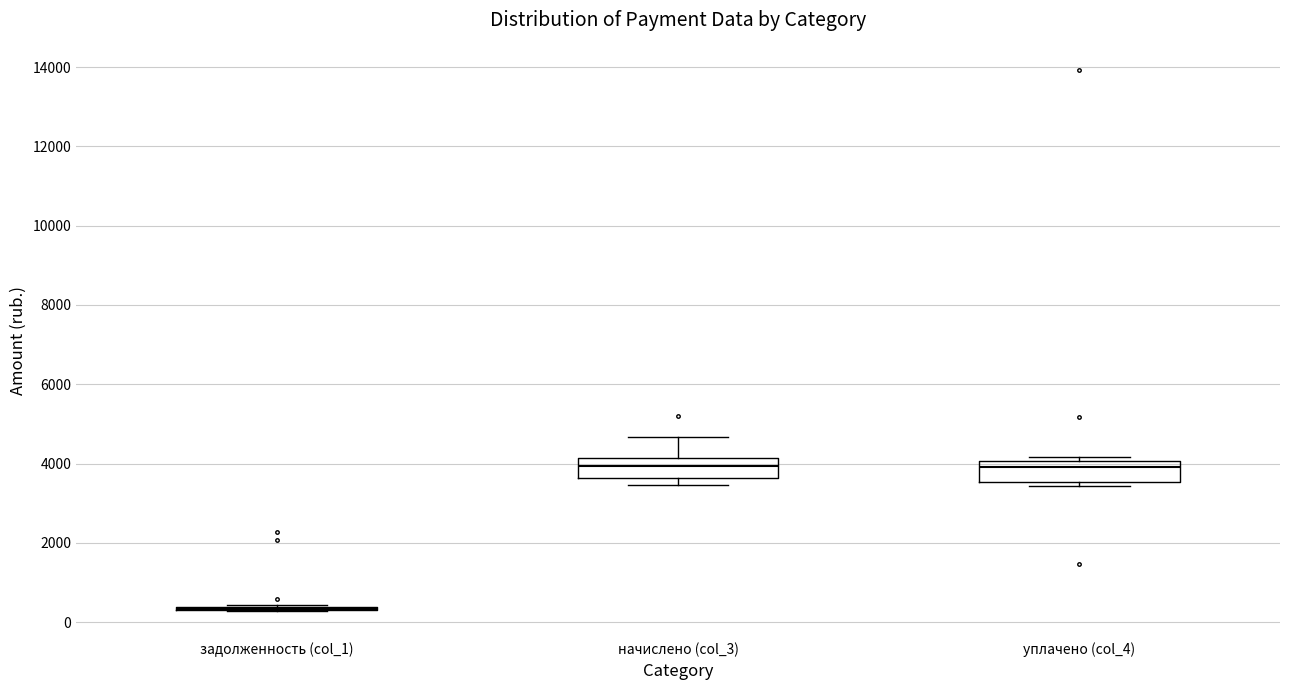

Reading left to right, read every box against the y-axis: the position of its median line, the range the box covers, and the ends of its whiskers. The values are not printed on the chart, so give them approximately, as read against the axis.

задолженность (col_1): box collapsed to a line at 400, whiskers 200 to 400
начислено (col_3): median 4000, box 3600 to 4200, whiskers 3400 to 4600
уплачено (col_4): median 4000 (just below the box's upper edge), box 3600 to 4000, whiskers 3400 to 4200